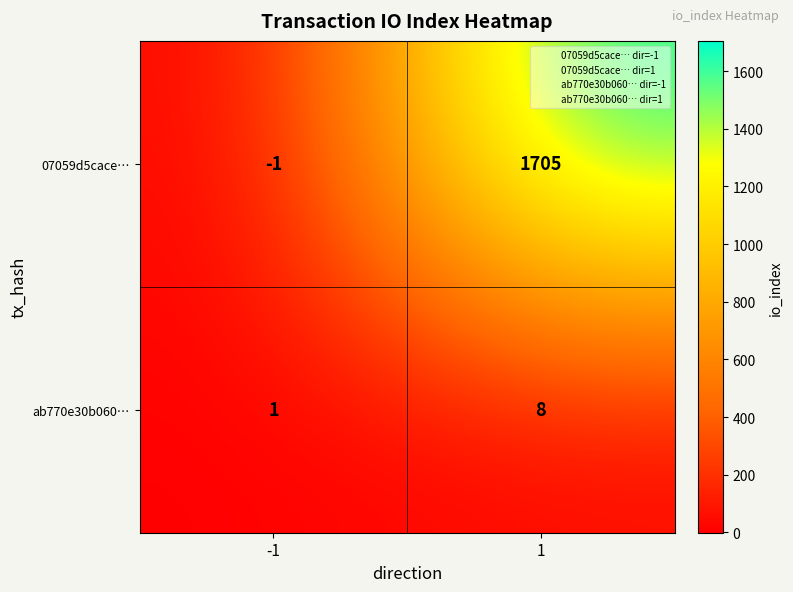

Is the value of 07059d5cace… at 1 greater than the value of ab770e30b060… at 1?

Yes